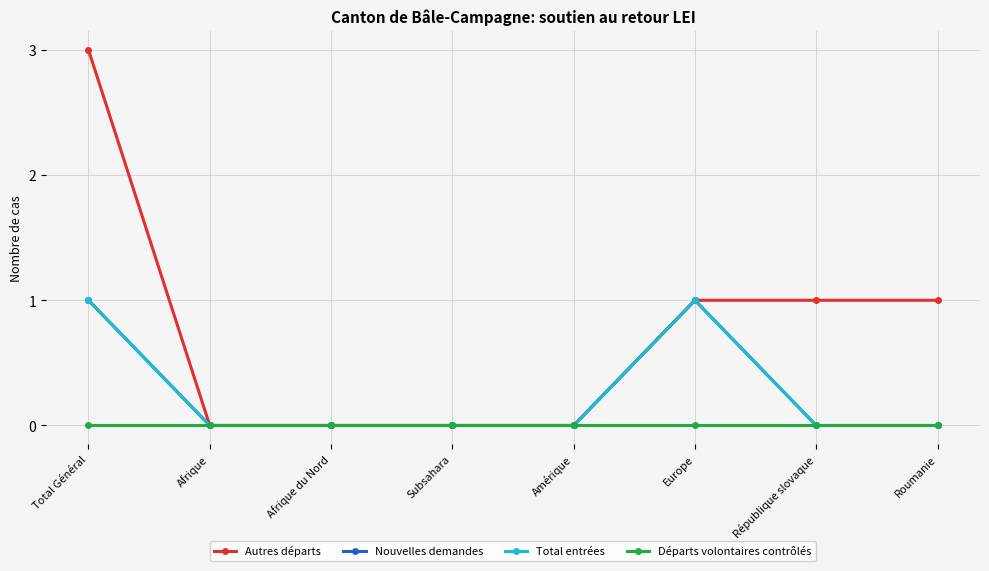

What is the difference between the highest and lowest values at République slovaque?

1